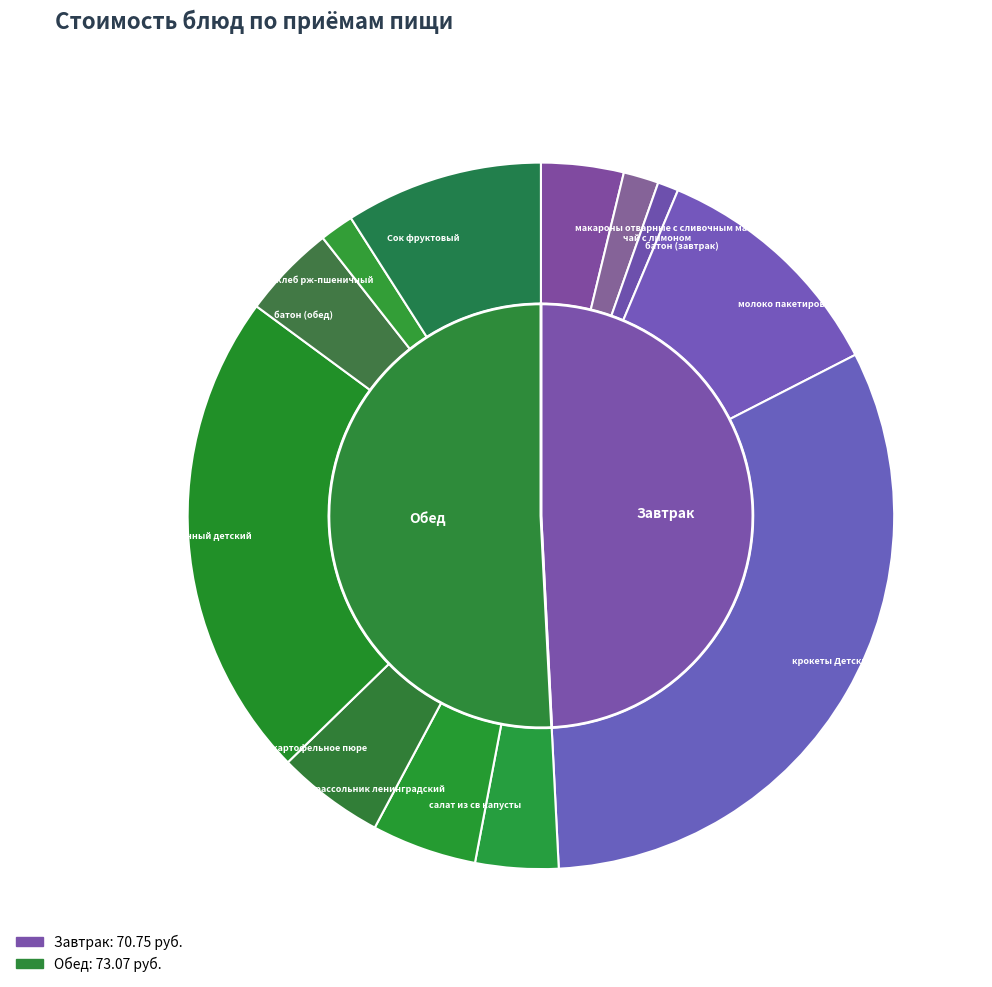

Count the number of slices in the pie.

12